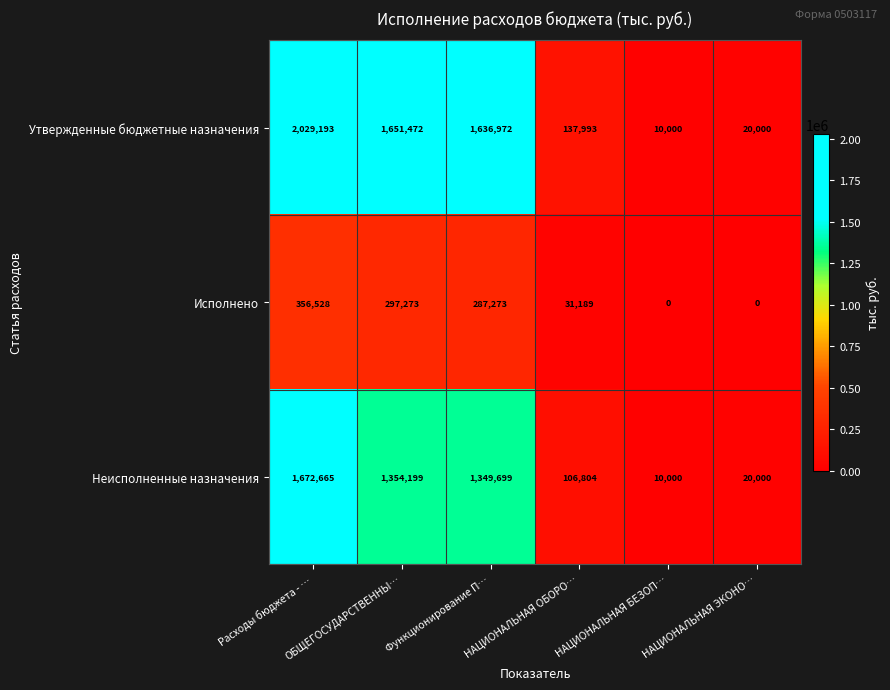

What is the difference between the second highest and minimum values in the Неисполненные назначения series?

1344199